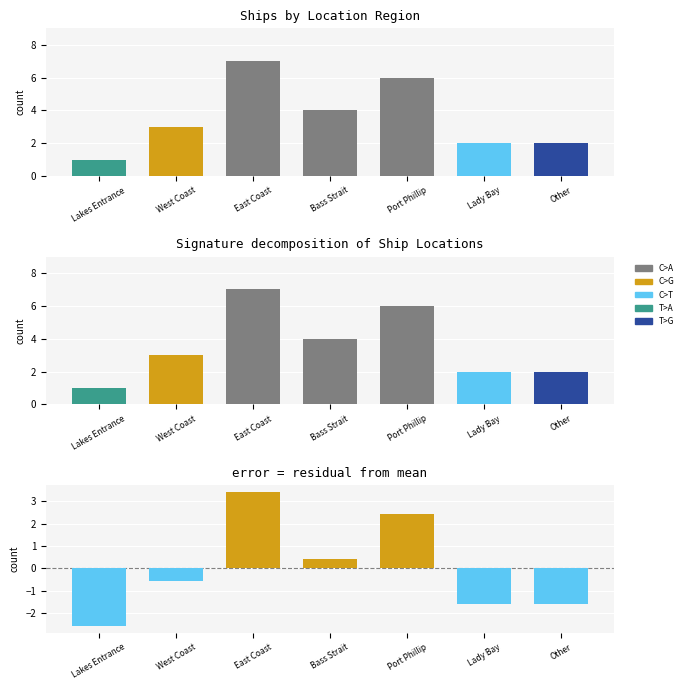

What is the label of the 4th bar from the right?

Bass Strait